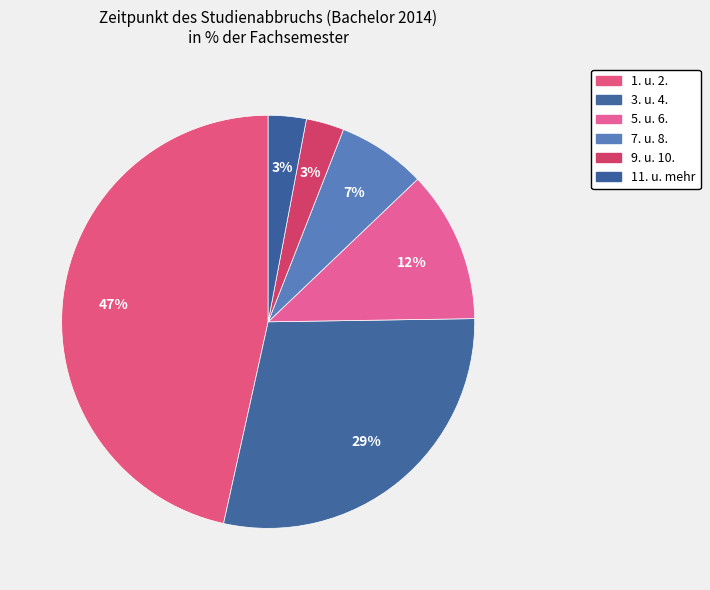

How many slices are in this pie chart?

6